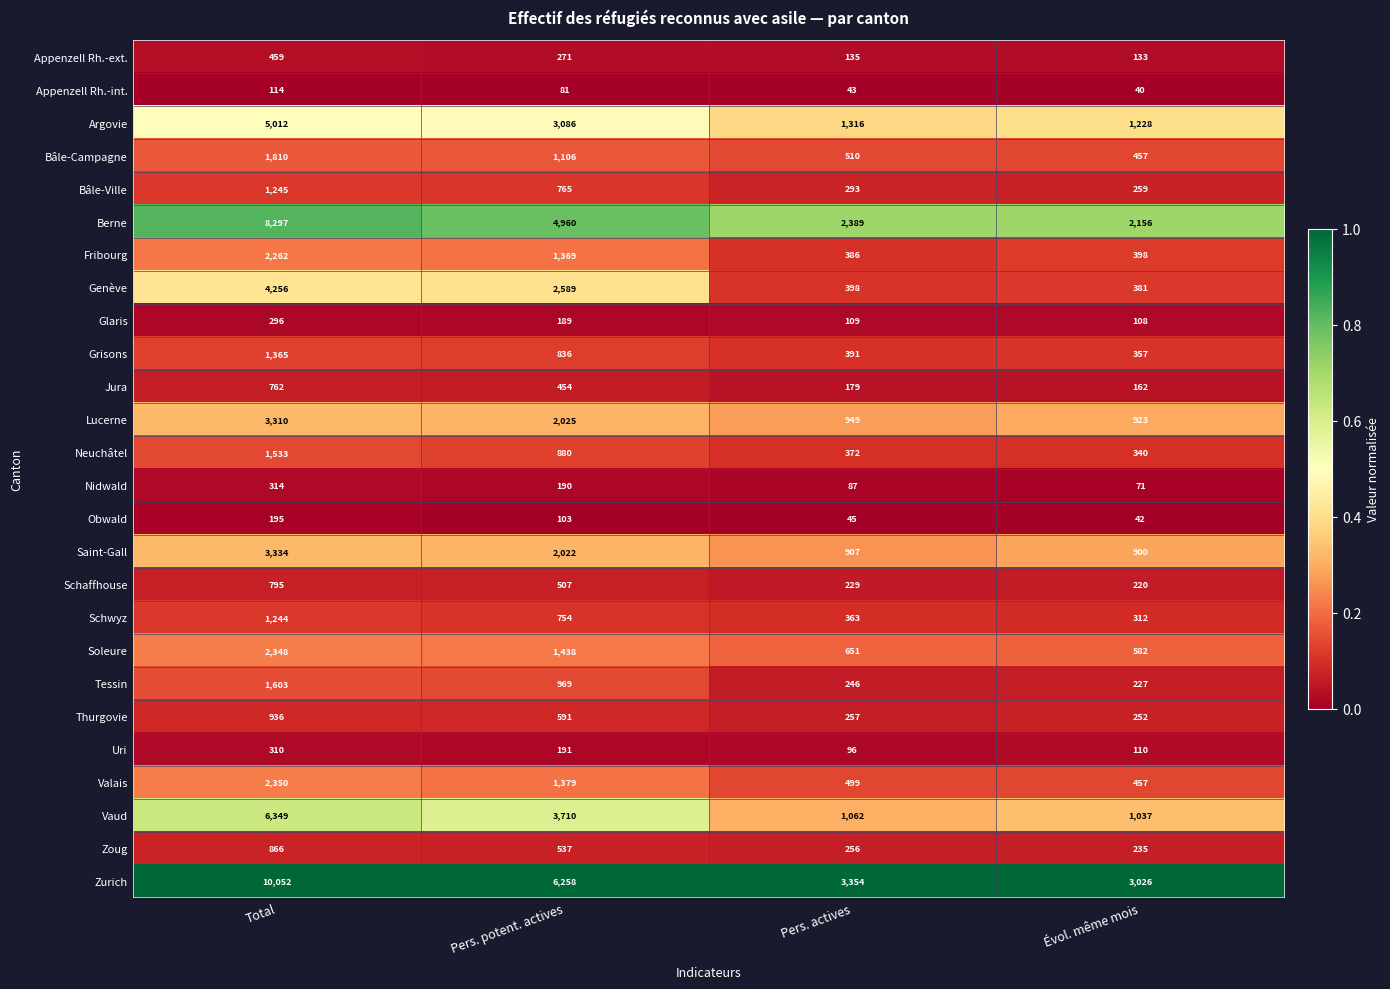

How many categories are shown in the chart?

4